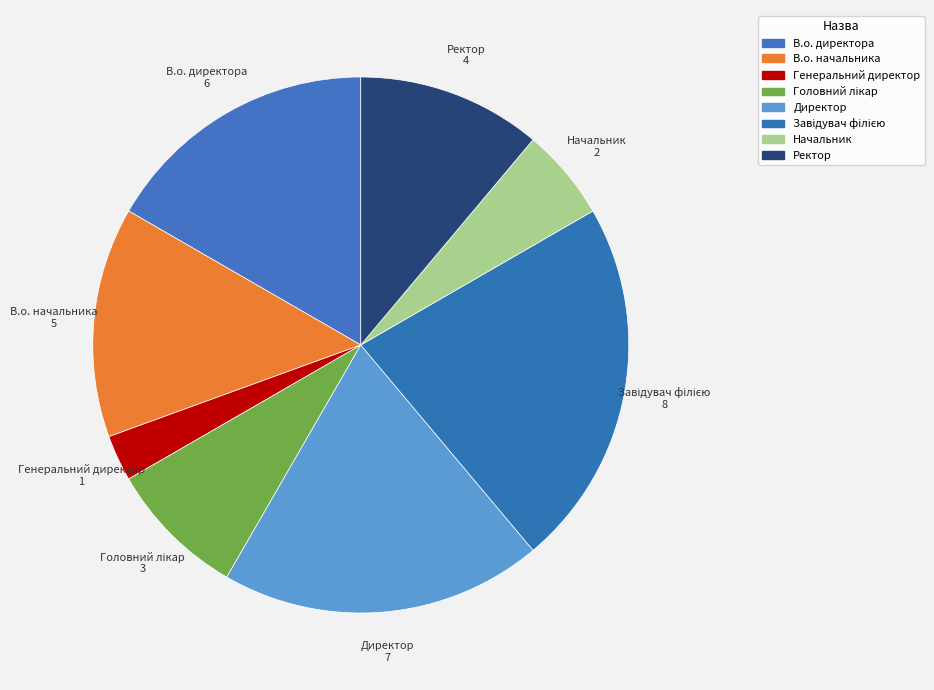

Is there a majority slice in this chart?

No